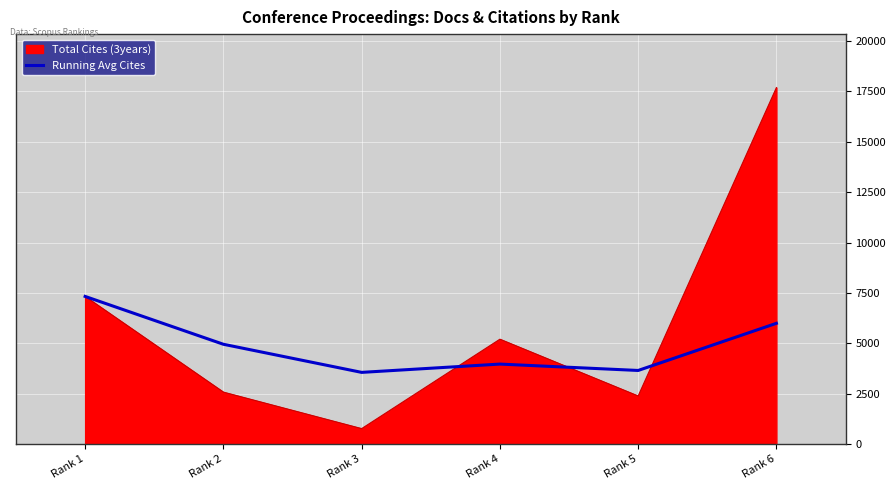

List the series in order of their overall mean, highest first.

Total Cites (3years), Running Avg Cites